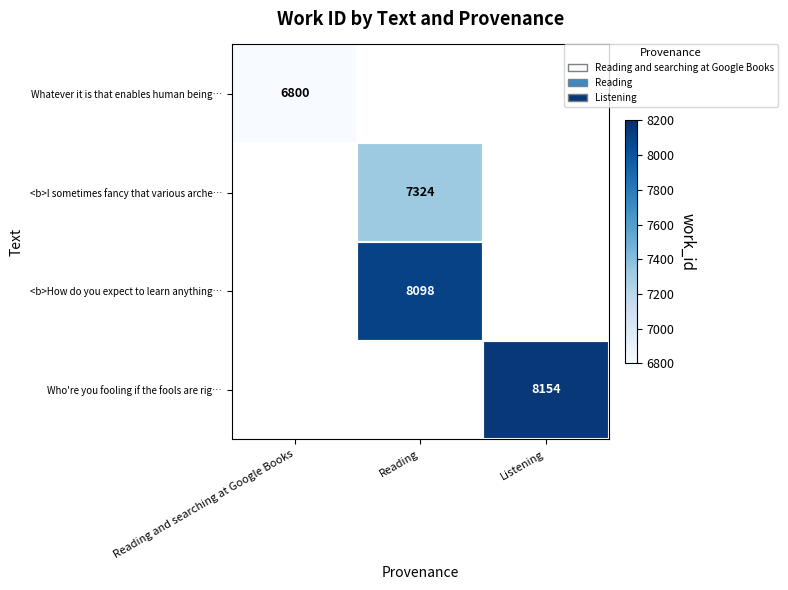

What is the minimum value shown in the chart?

6800.0